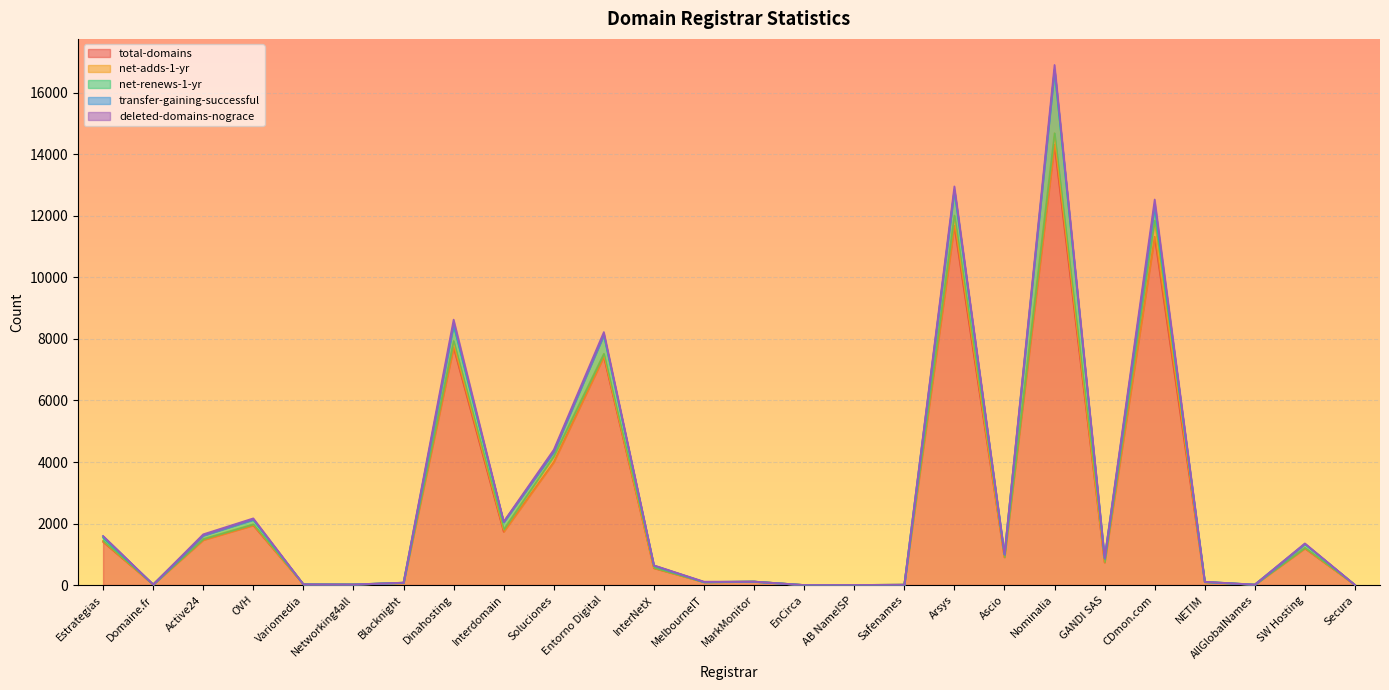

How many lines are shown in the chart?

5